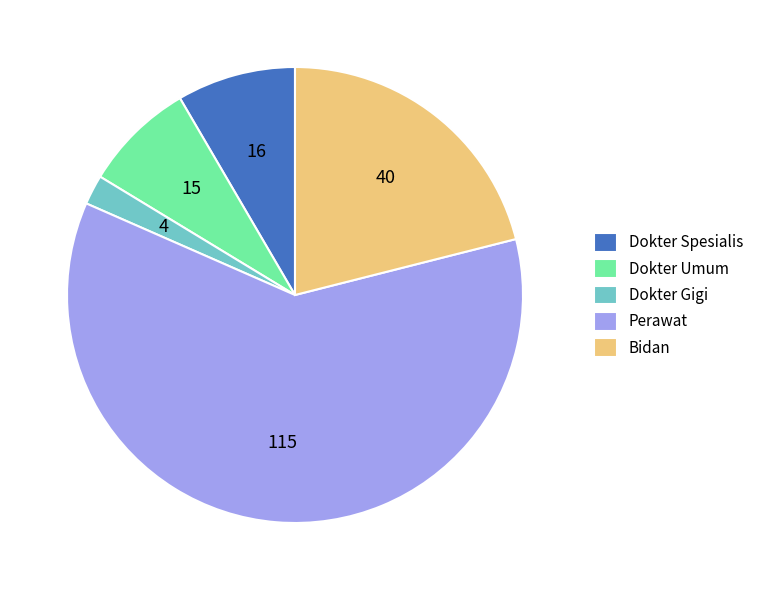

Which category has the smallest portion of the pie?

Dokter Gigi